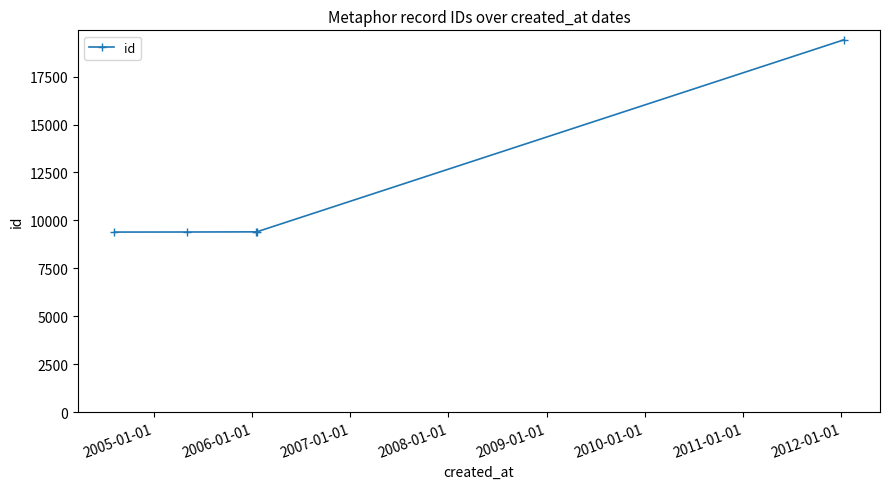

True or false: the data has more than 2 interior local peaks.

False